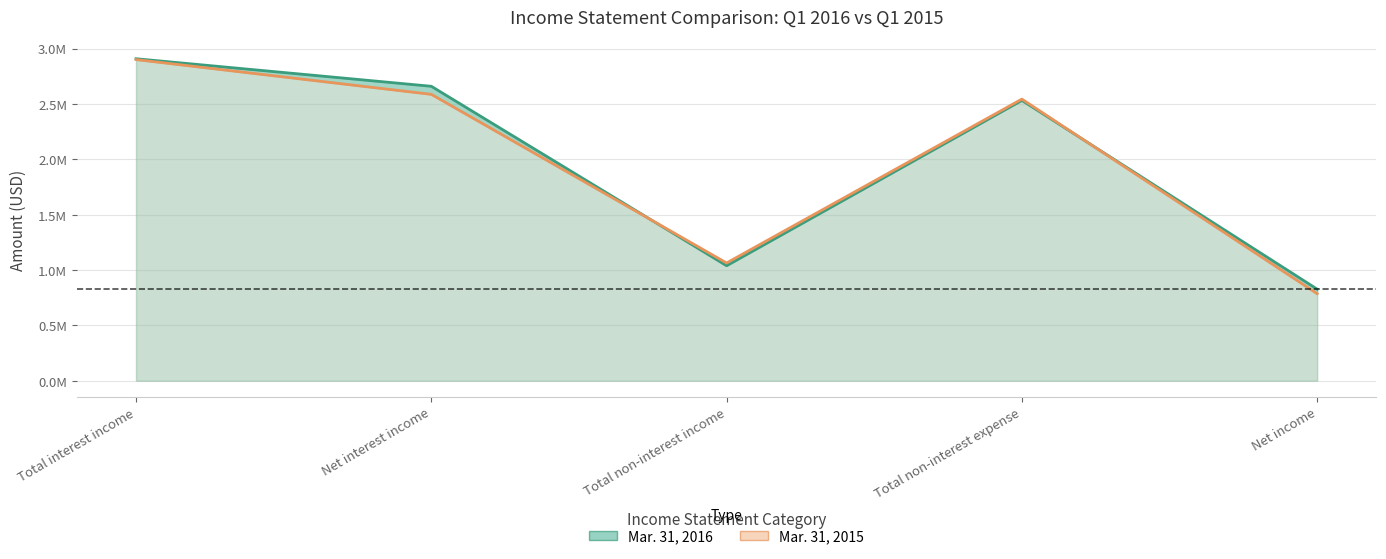

True or false: Mar. 31, 2015 and Mar. 31, 2016 cross at least once.

True